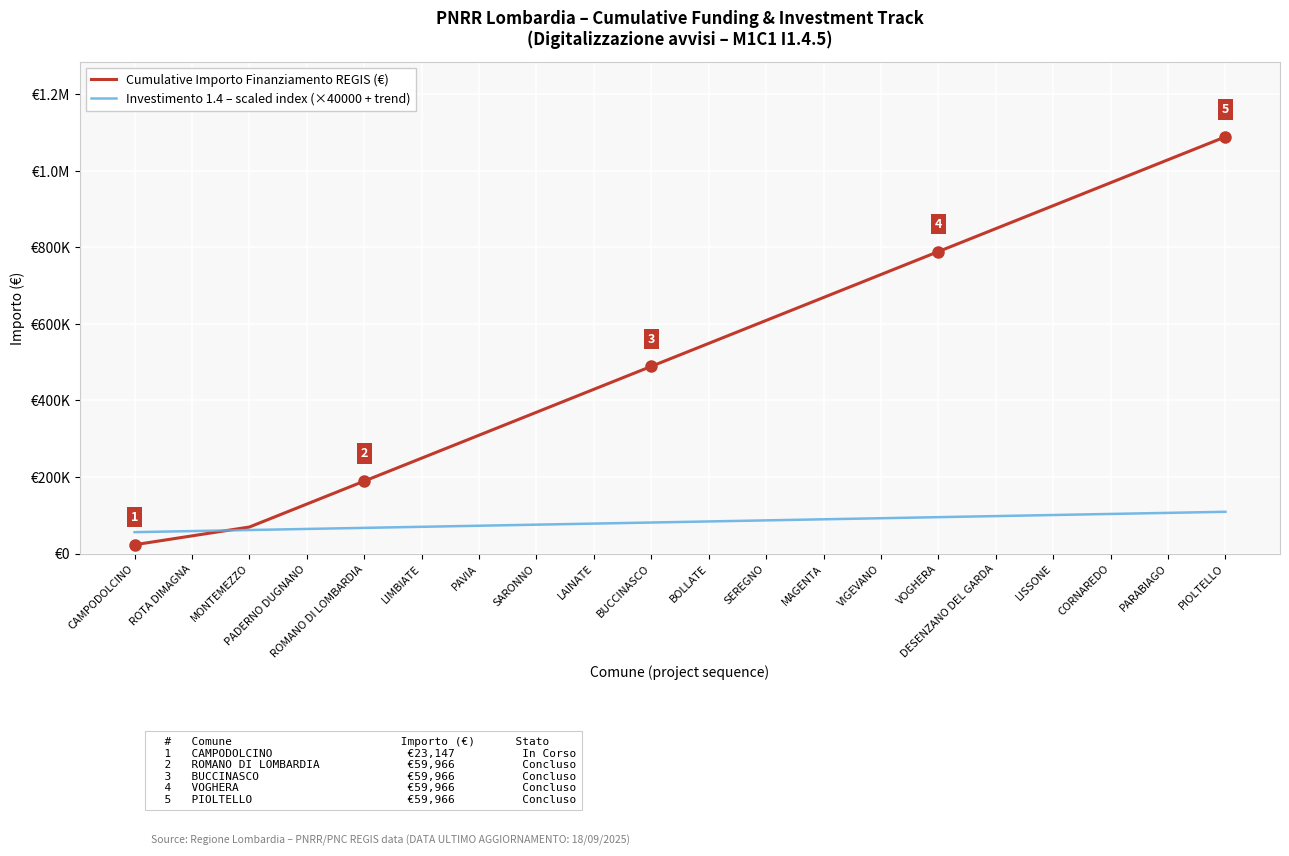

Does the chart display data point markers on the line(s)?

No